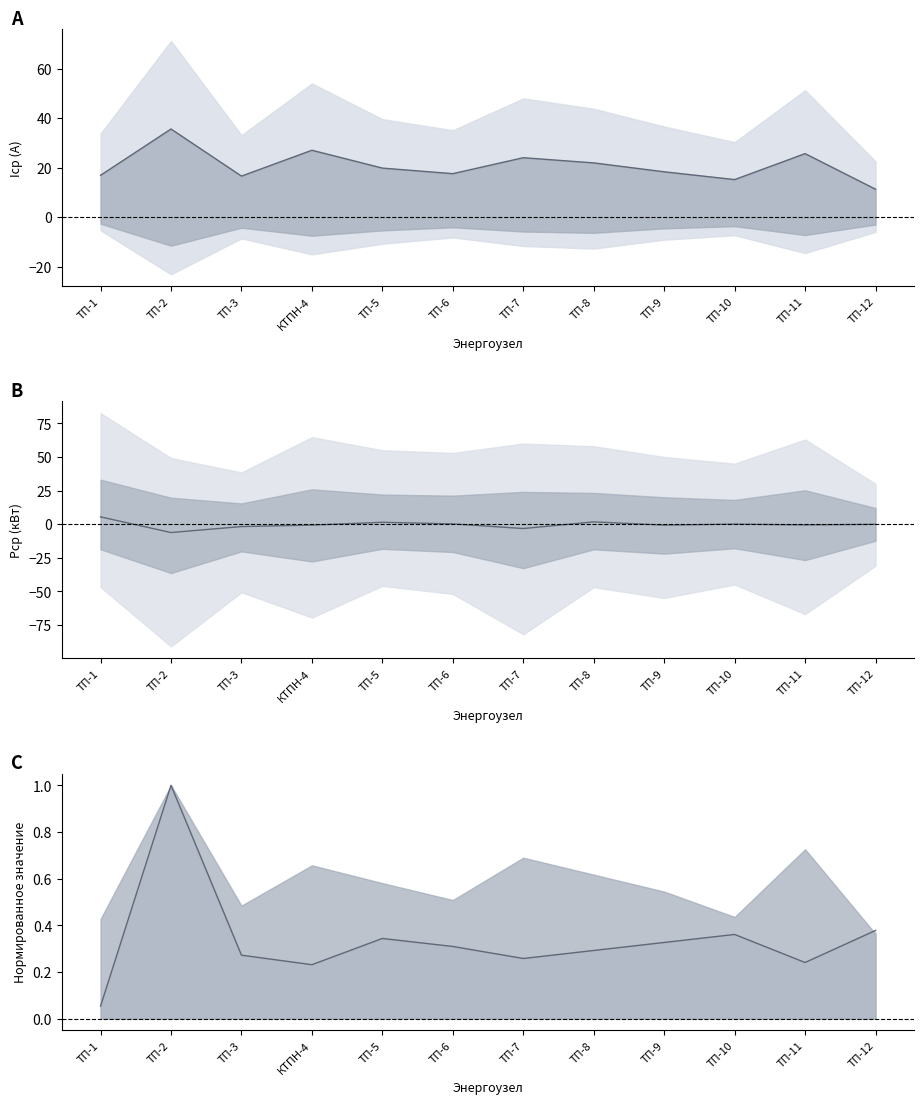

What is the difference between the highest and lowest values at ТП-1?

5.3